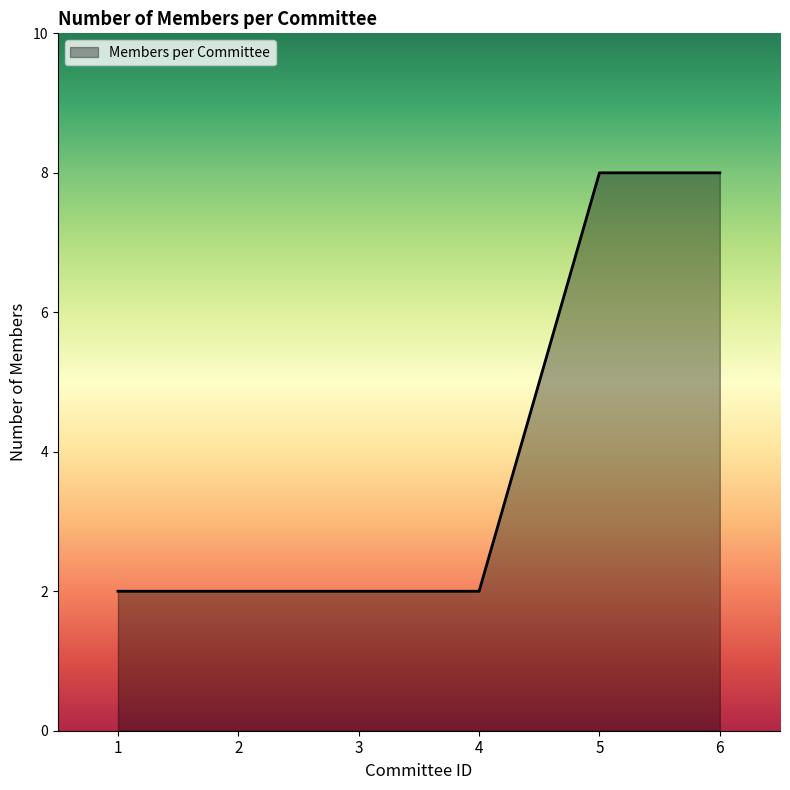

Reading right to left, list all the values displayed in this chart.

8	8	2	2	2	2